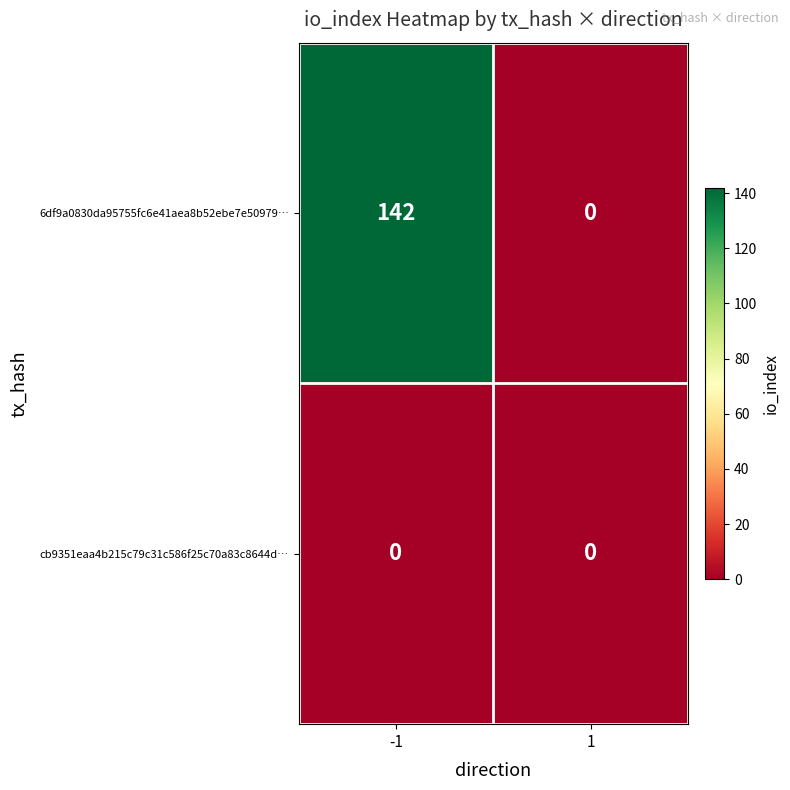

List the series in order of their peak value, highest first.

6df9a0830da95755fc6e41aea8b52ebe7e50979…, cb9351eaa4b215c79c31c586f25c70a83c8644d…